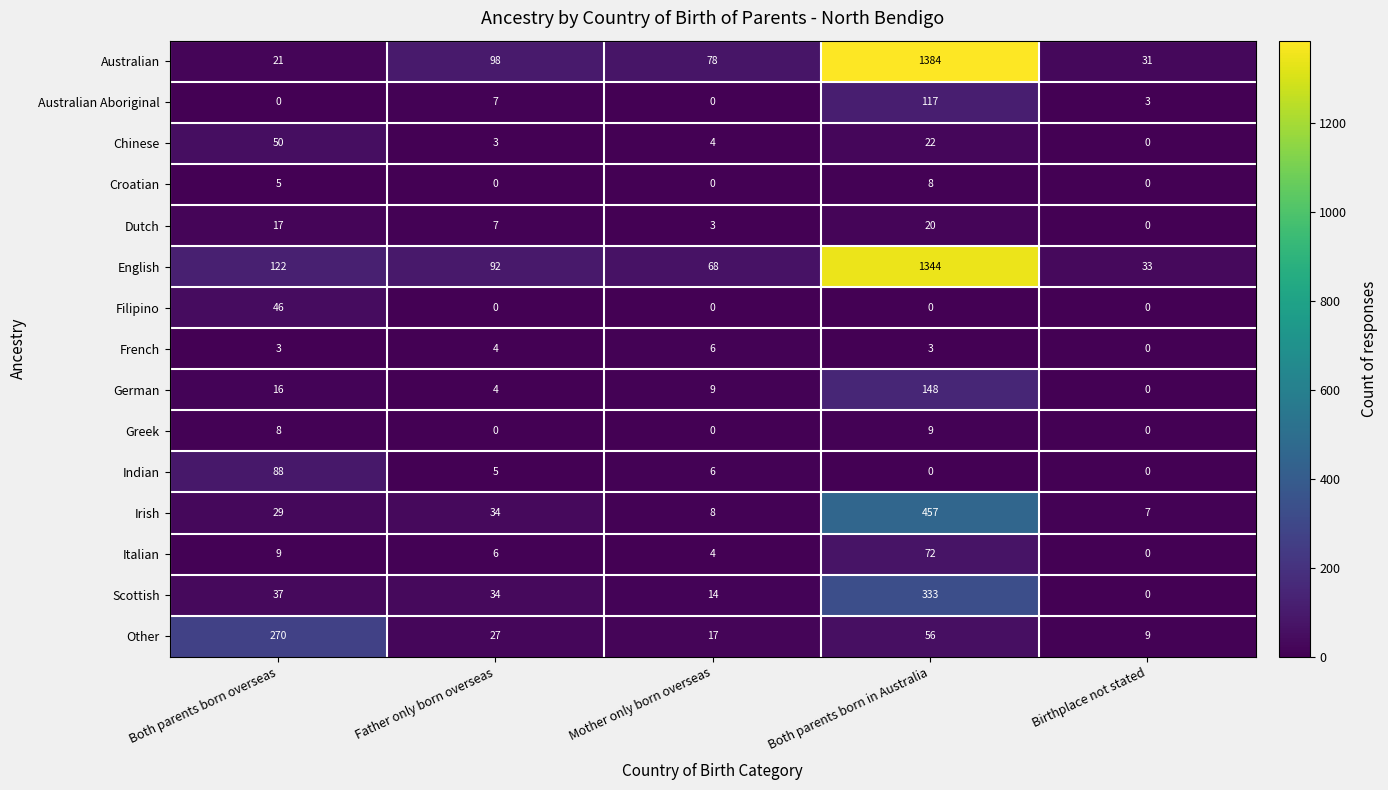

The value of English at Mother only born overseas is 45. True or false?

False